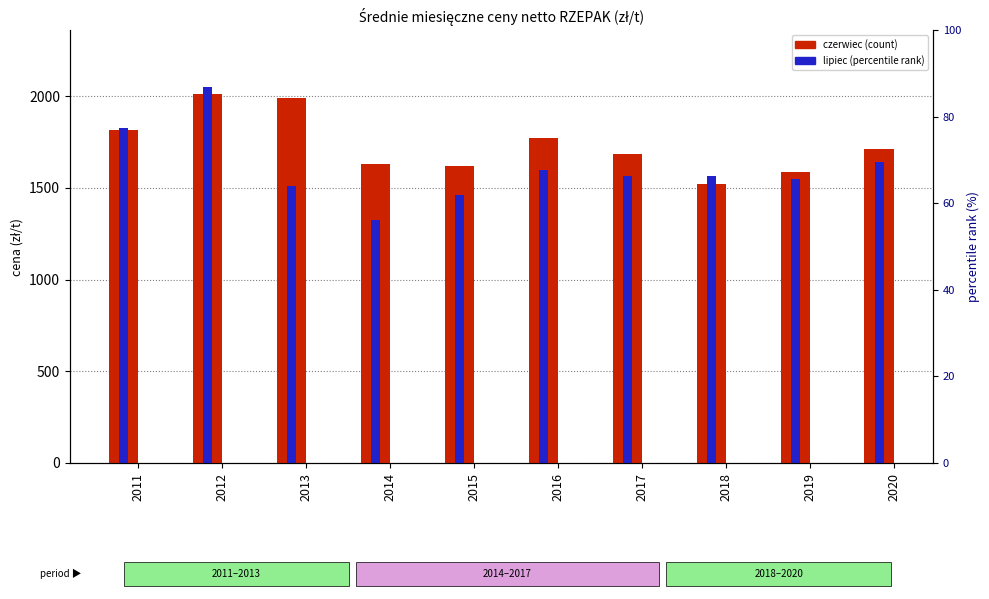

What is the value of the lipiec bar at the 9th from the left?

1548